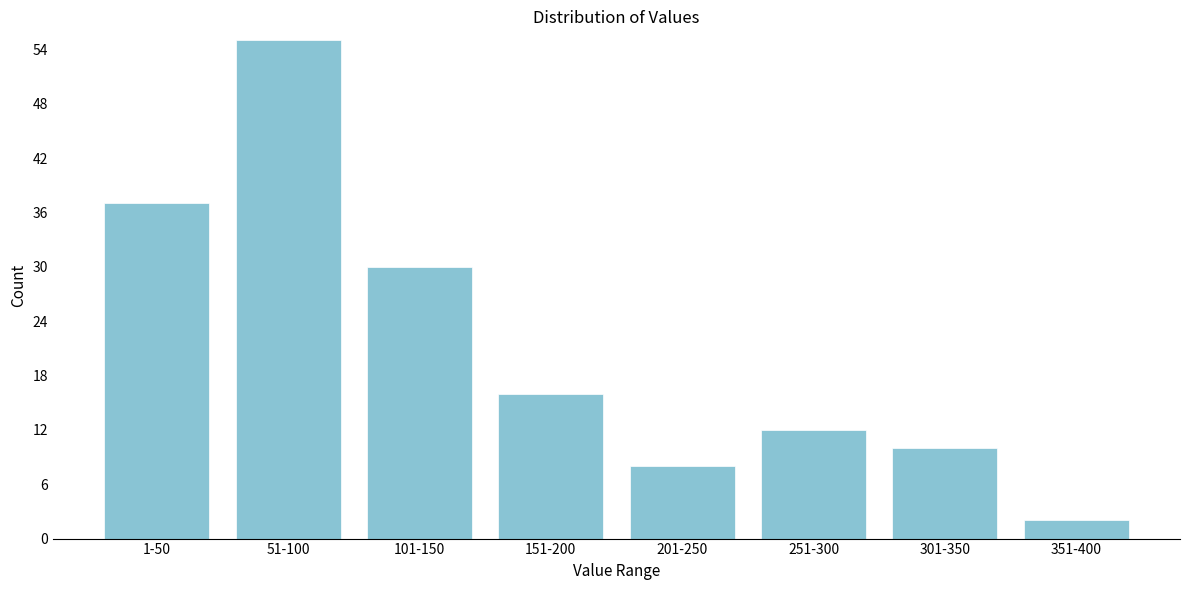

Reading left to right, list all the values displayed in this chart.

37	55	30	16	8	12	10	2